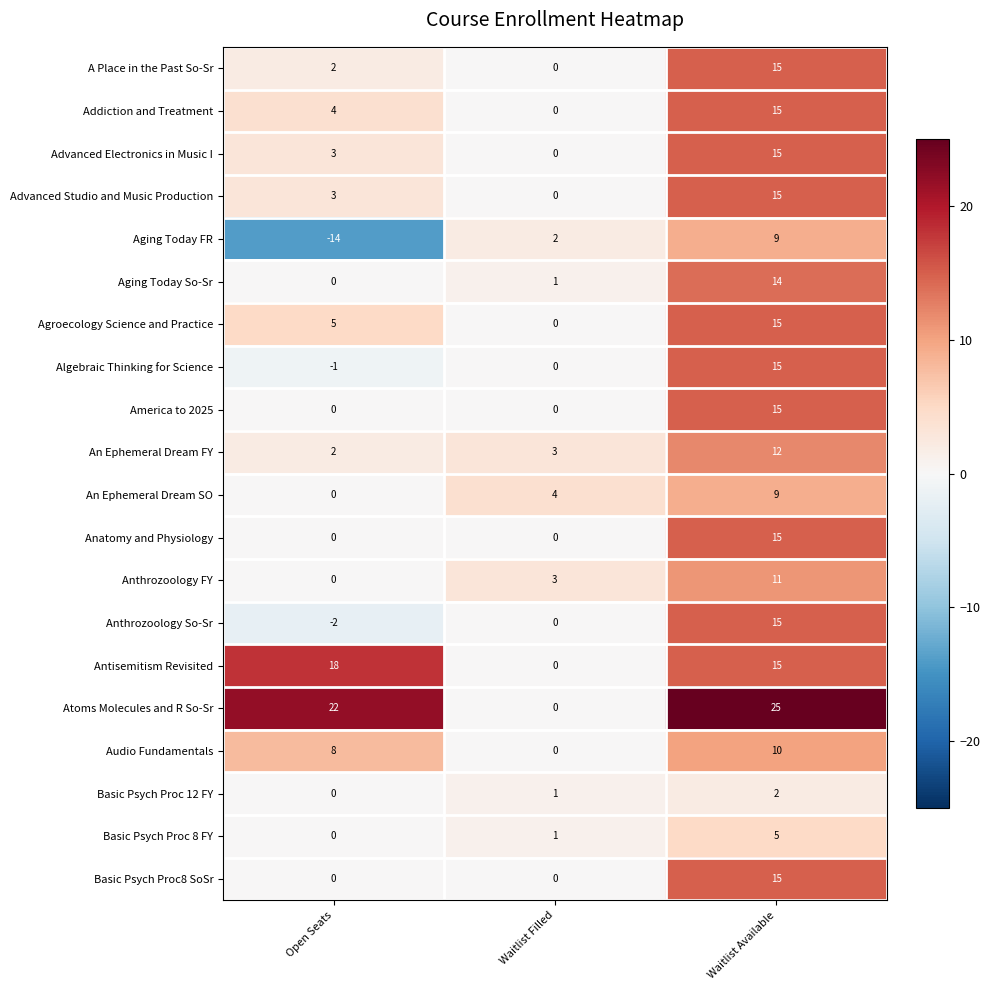

What is the average value of the America to 2025 series?

5